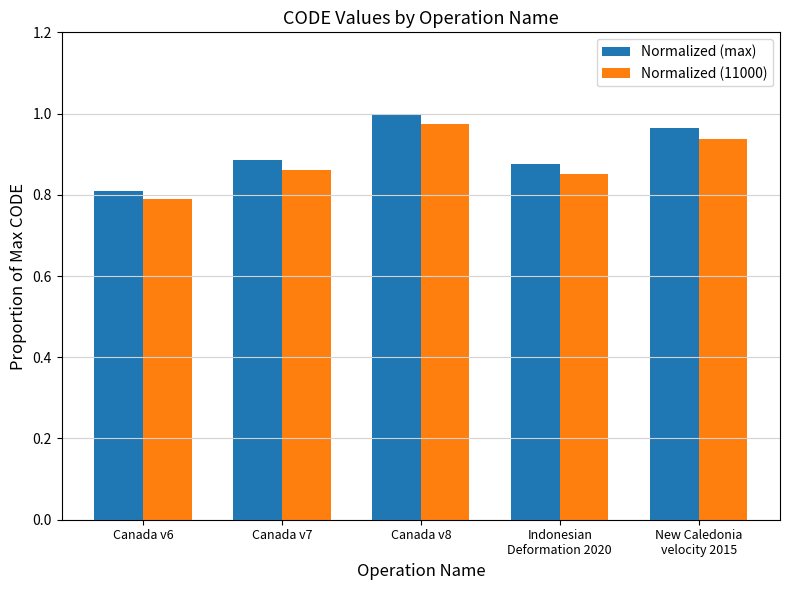

Rank the categories by Normalized (max) value from lowest to highest.

Canada v6, Indonesian
Deformation 2020, Canada v7, New Caledonia
velocity 2015, Canada v8